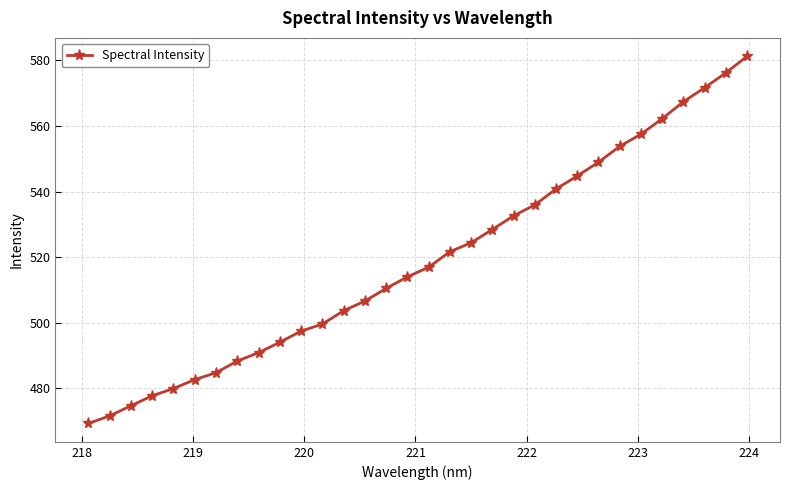

True or false: there are more than 2 points higher than both neighbors.

False